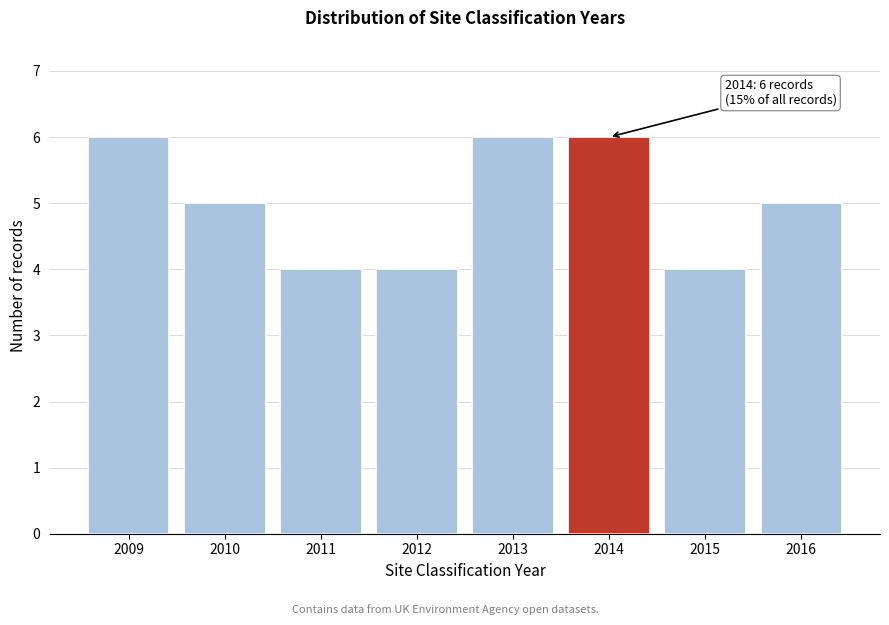

Reading right to left, transcribe all the data shown in this chart.

5	4	6	6	4	4	5	6